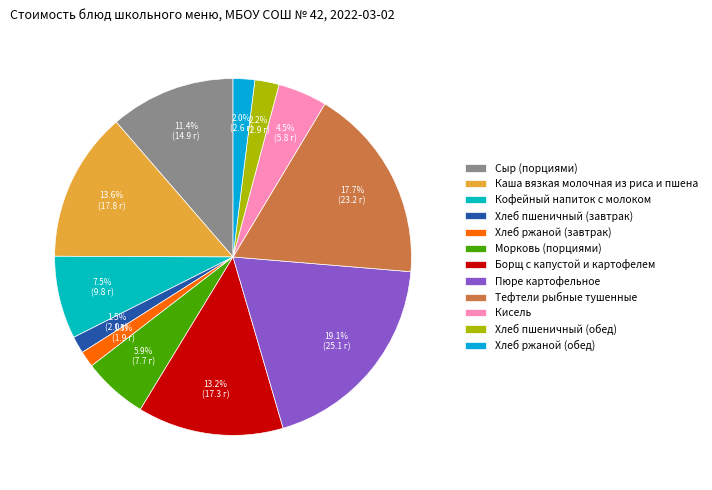

Is it true that Кофейный напиток с молоком is 8% of the pie?

True